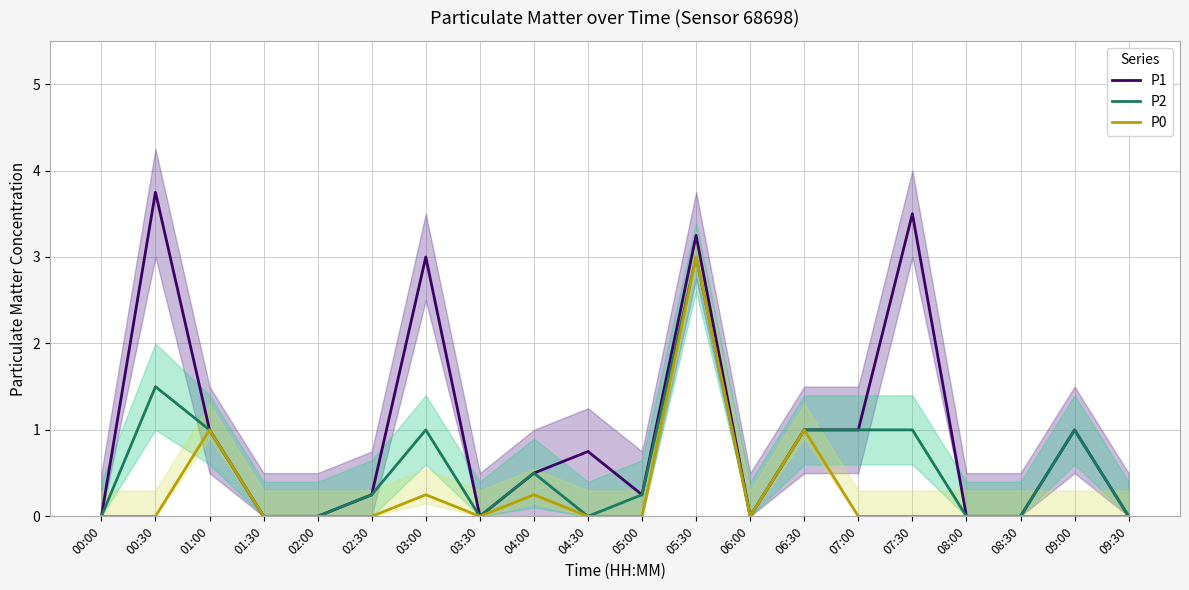

Count the number of data series in this chart.

3